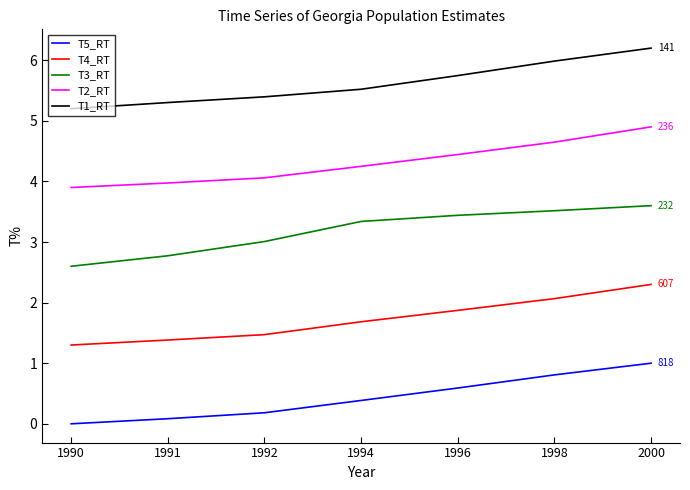

Reading left to right, extract all data points from this chart.

T5_RT: 0.0	0.1	0.2	0.4	0.6	0.8	1.0
T4_RT: 1.3	1.4	1.5	1.7	1.9	2.1	2.3
T3_RT: 2.6	2.8	3.0	3.3	3.4	3.5	3.6
T2_RT: 3.9	4.0	4.1	4.2	4.4	4.6	4.9
T1_RT: 5.2	5.3	5.4	5.5	5.7	6.0	6.2